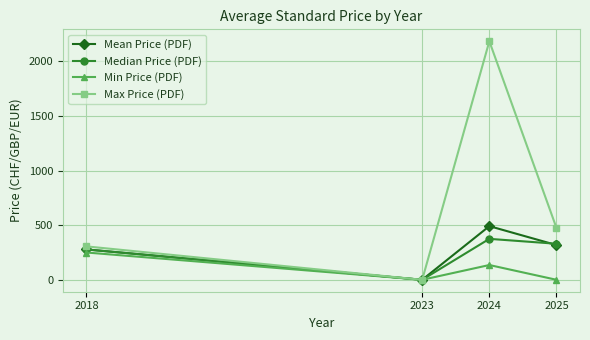

Count the number of data series in this chart.

4